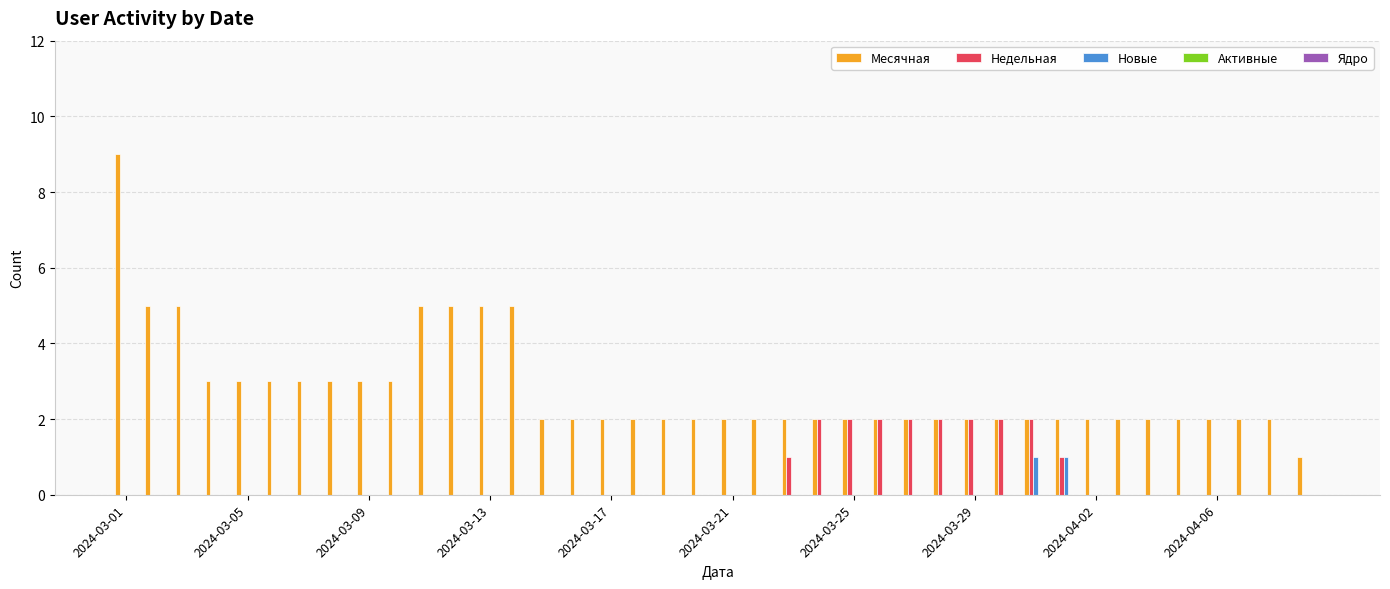

Are the bars grouped side by side (vs. stacked)?

Yes